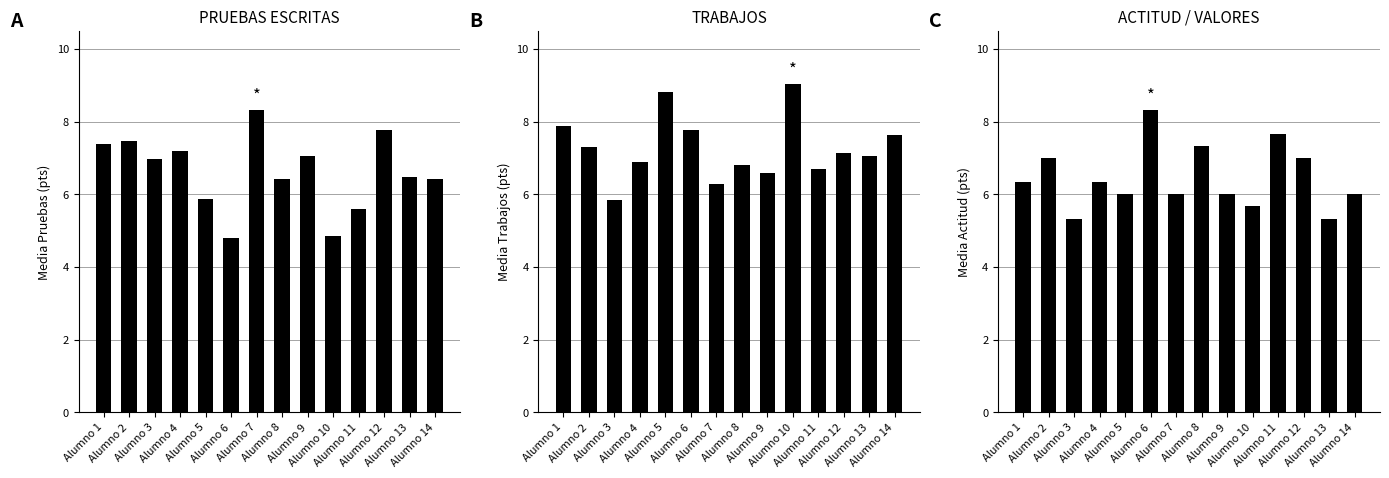

At how many categories does at least one series exceed 6?

14